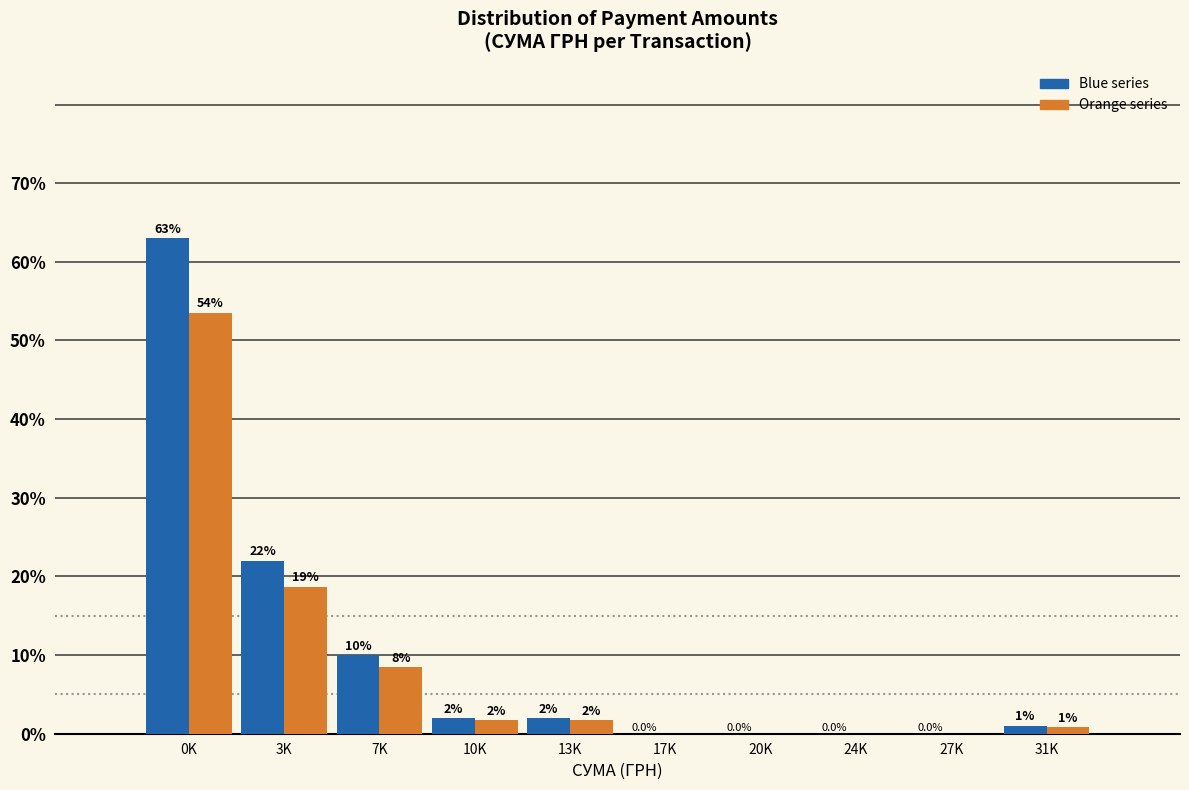

At which category is the sum across all series the highest?

0K